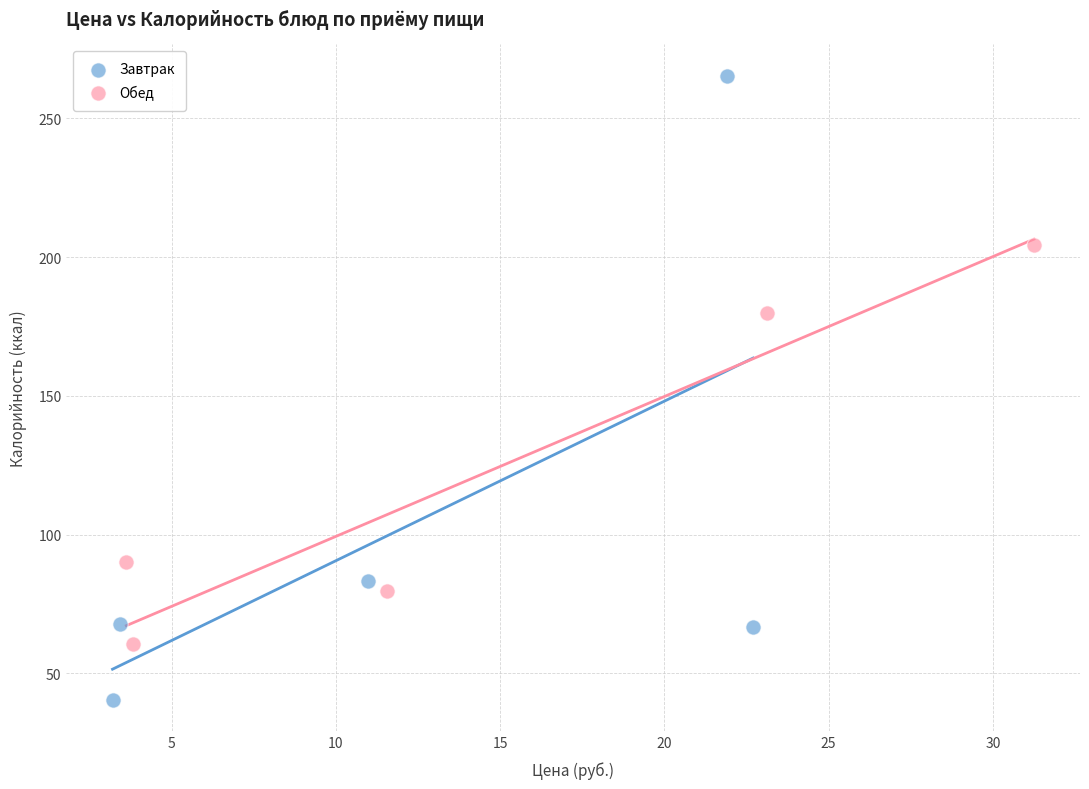

Which series reaches the minimum Y coordinate?

Завтрак